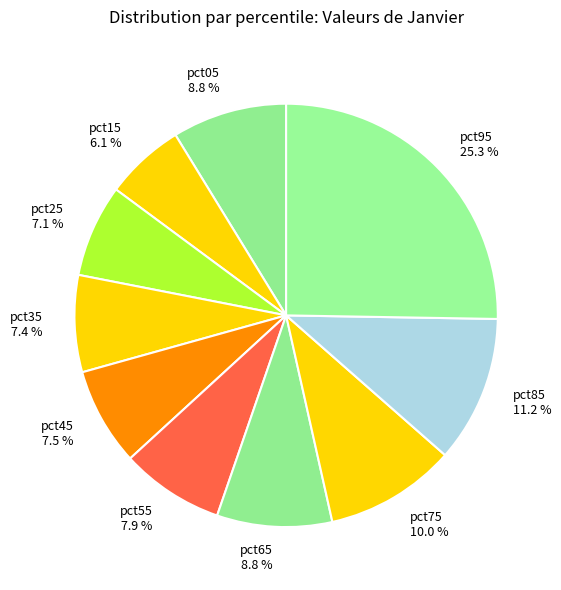

Does pct75 represent more than half of the total?

No